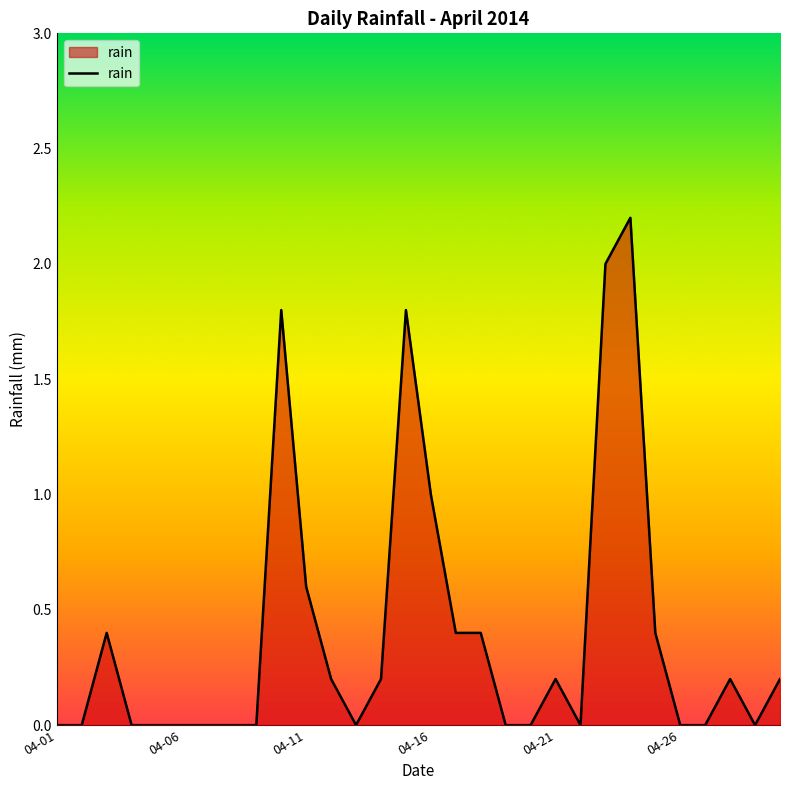

Reading left to right, transcribe all the data shown in this chart.

0.0	0.0	0.4	0.0	0.0	0.0	0.0	0.0	0.0	1.8	0.6	0.2	0.0	0.2	1.8	1.0	0.4	0.4	0.0	0.0	0.2	0.0	2.0	2.2	0.4	0.0	0.0	0.2	0.0	0.2